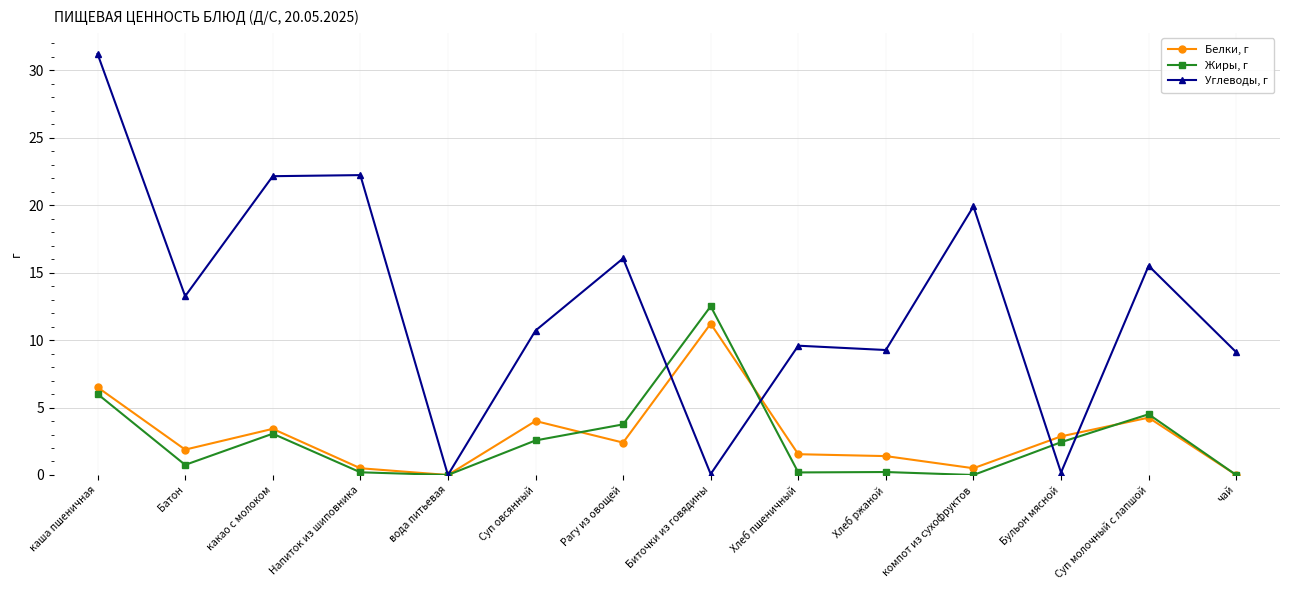

How many interior local peaks does the Углеводы, г series have?

5